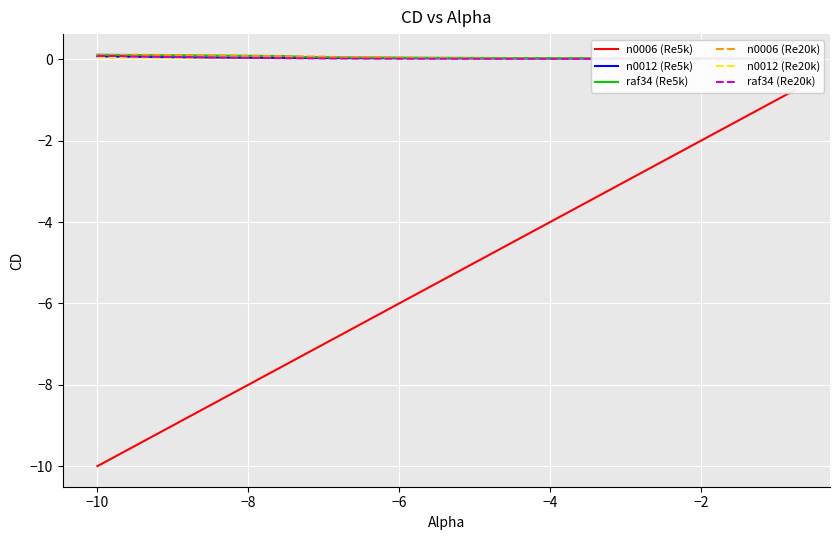

What is the difference between the maximum and minimum values?

9.2